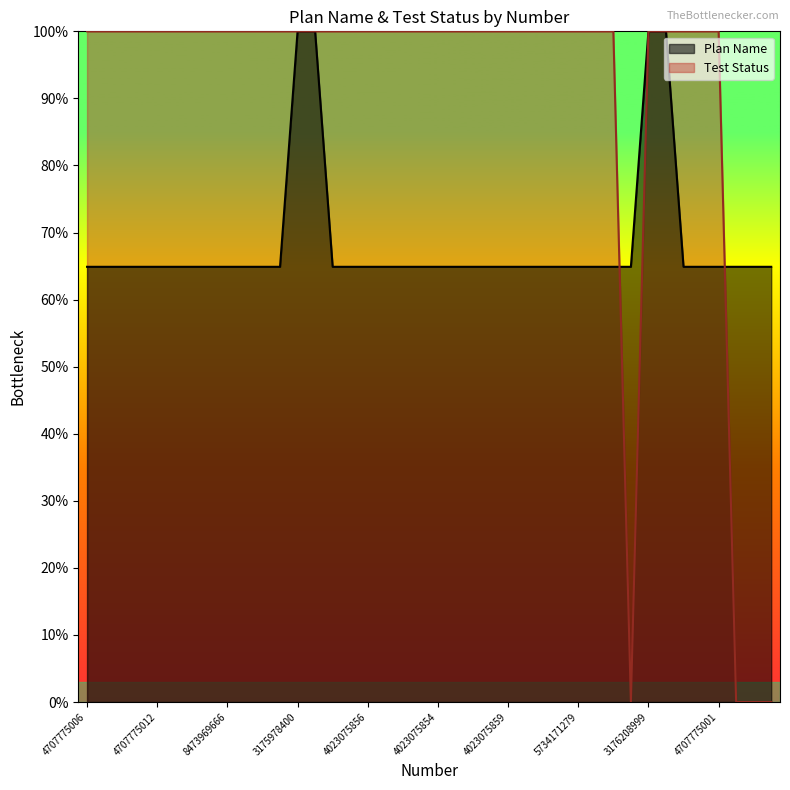

True or false: Test Status and Plan Name intersect in this chart.

True